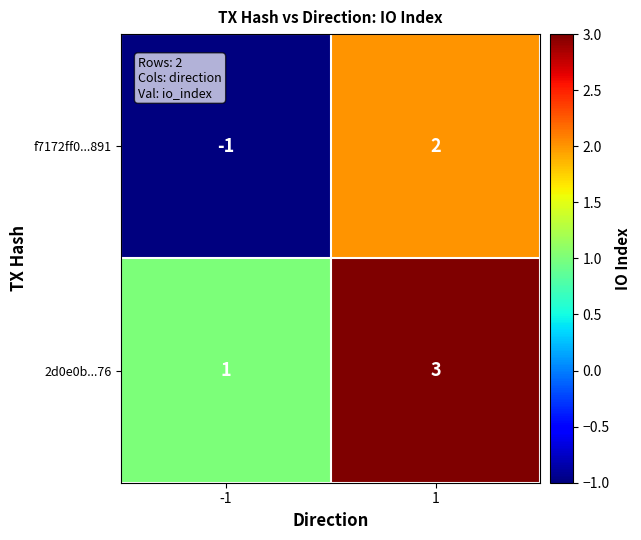

How many series are shown in this chart?

2